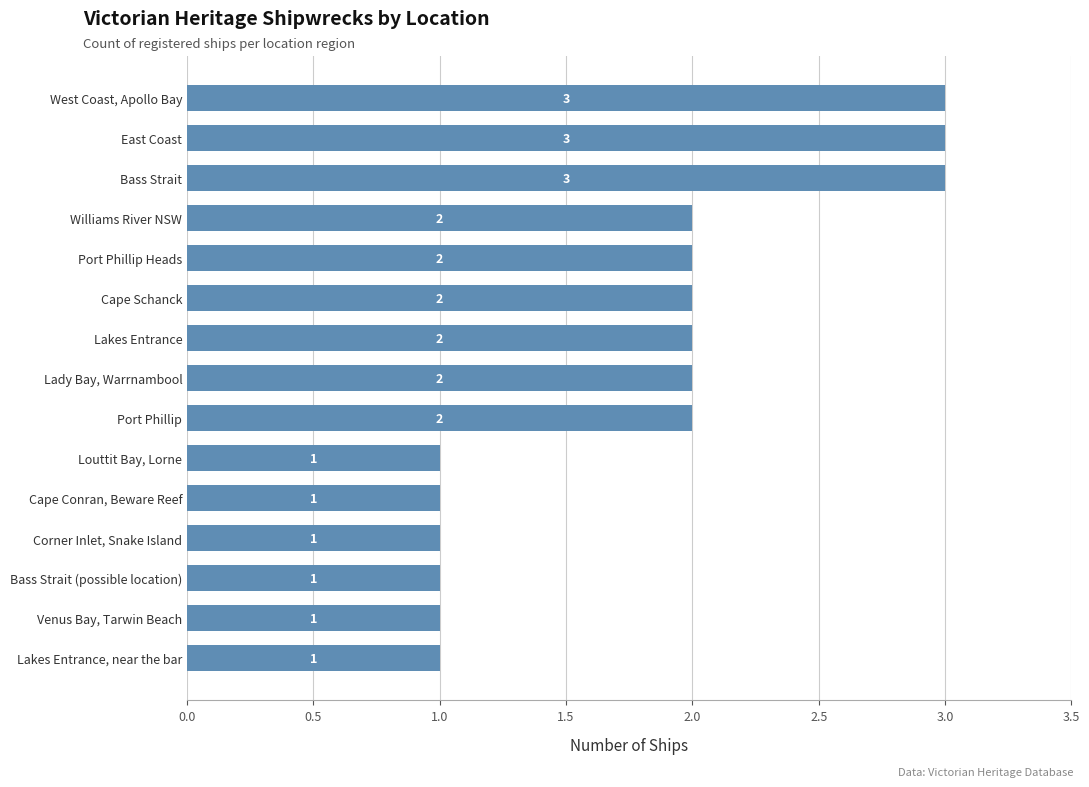

What is the sum of the values at Lakes Entrance and Port Phillip Heads?

4